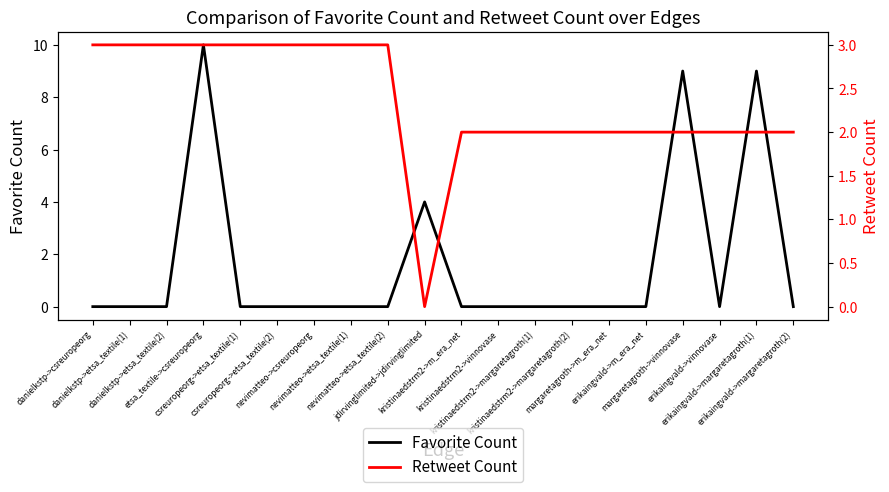

Which category has the lowest value across all series?

danielkstp->csreuropeorg